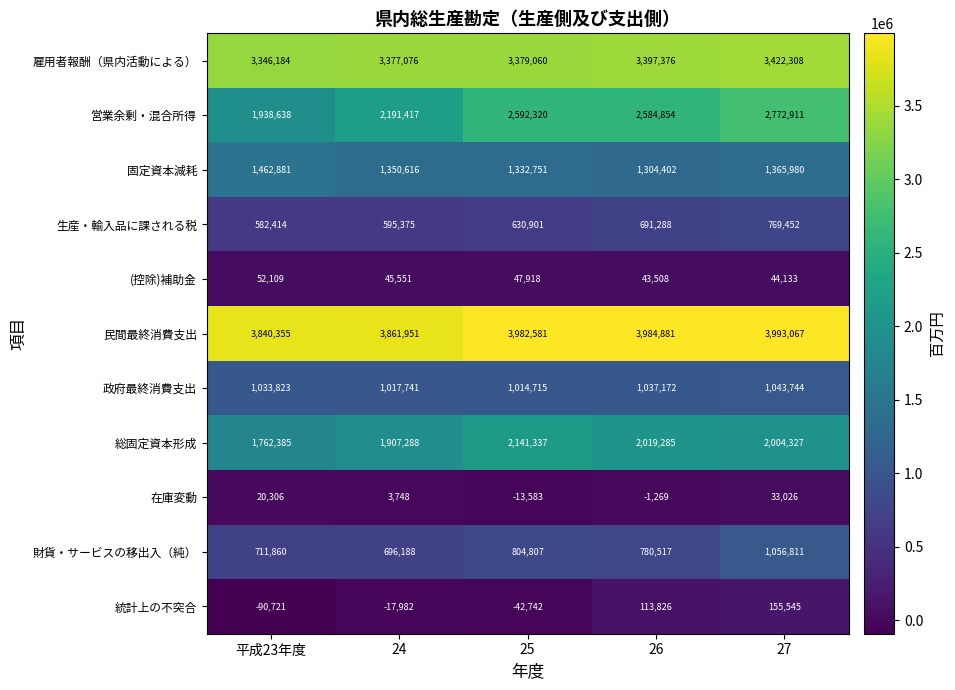

What is the sum of the 生産・輸入品に課される税 values at 26 and 平成23年度?

1273702